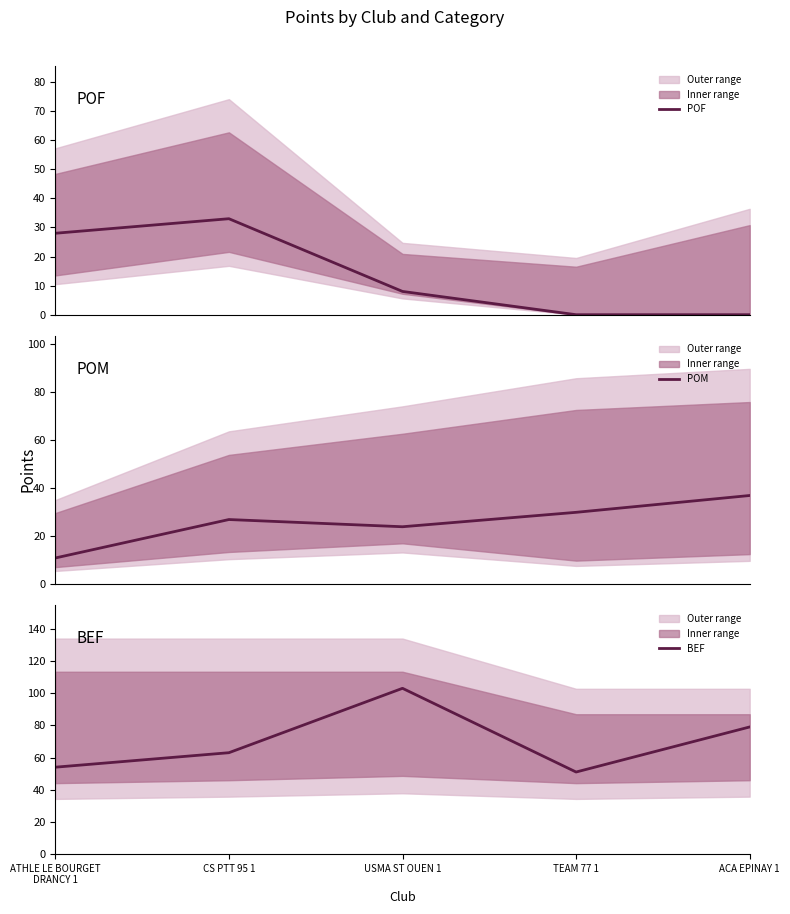

How many interior local peaks does the POF series have?

1